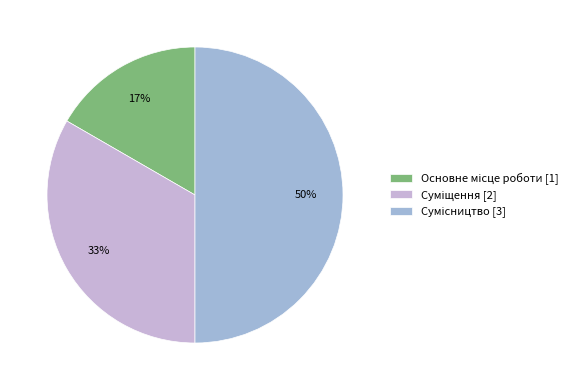

To the nearest percent, what is the average slice percentage?

33%